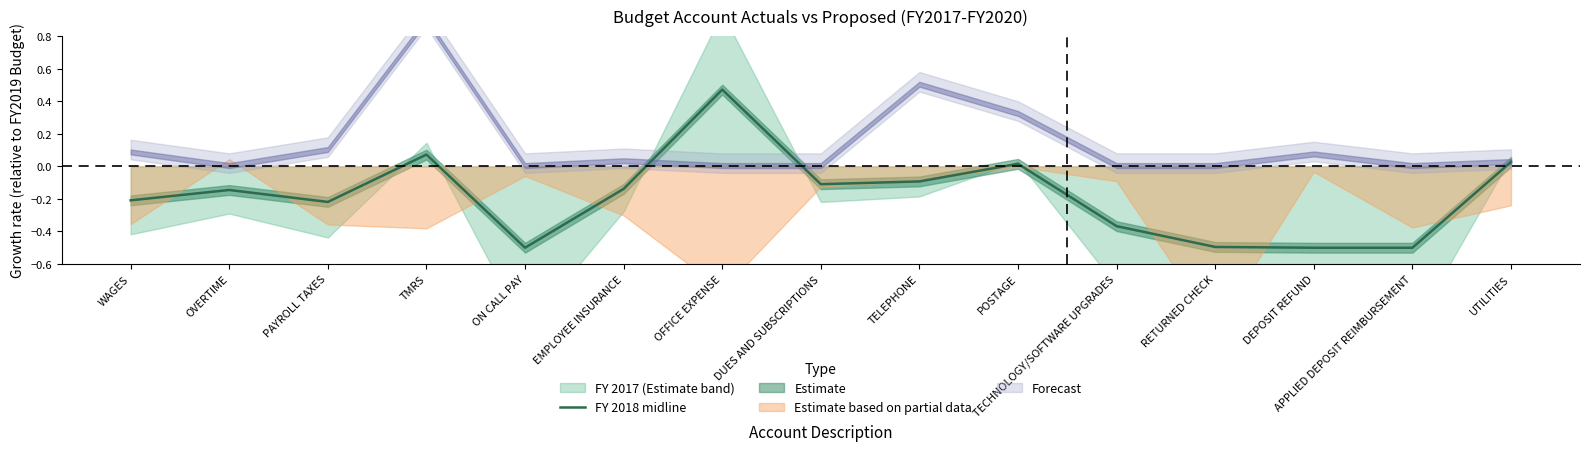

What is the label of the 1st point from the left?

WAGES